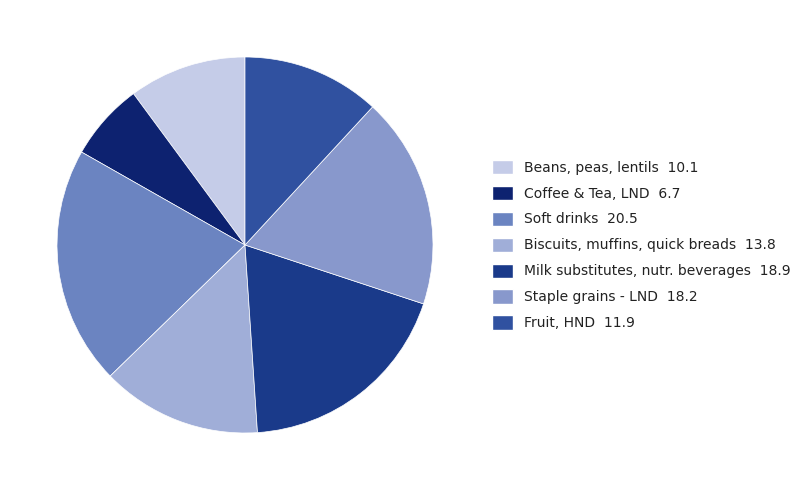

Does Fruit, HND account for over 50% of the chart?

No